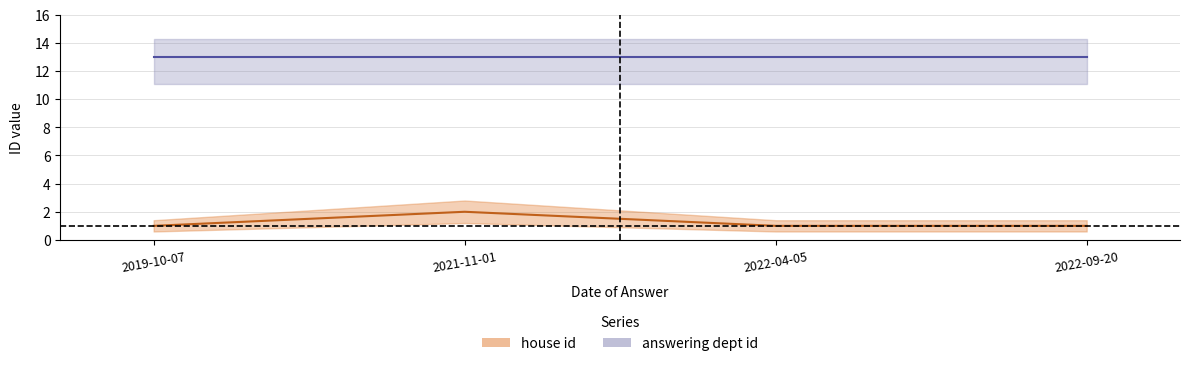

What is the value of the 1st point from the left?

1